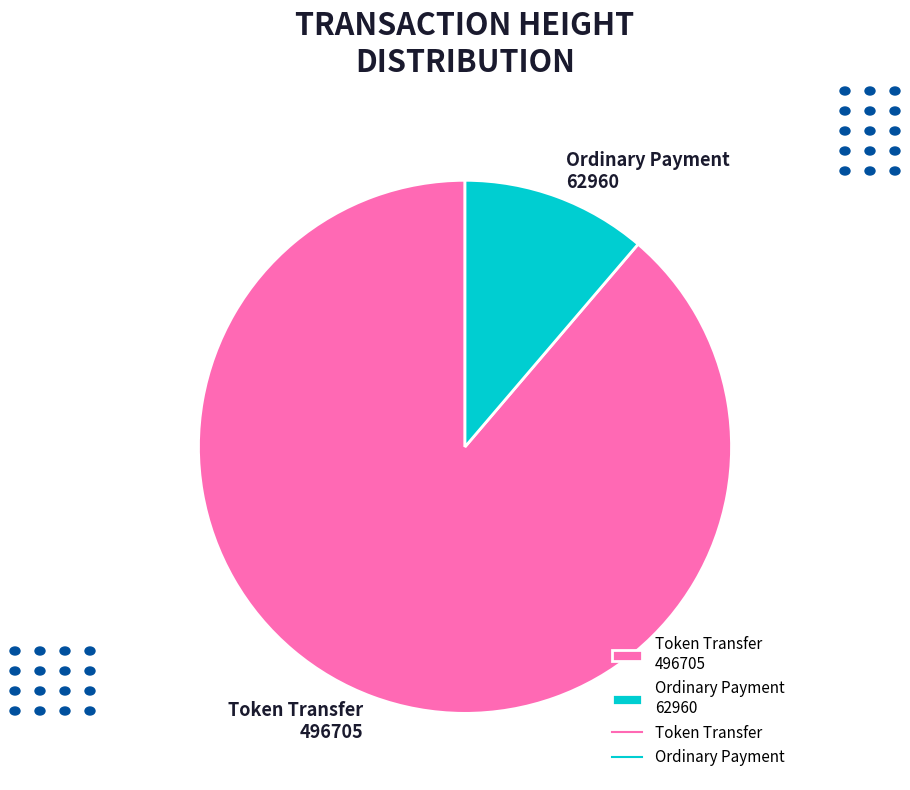

What is the smallest slice in the pie chart?

Ordinary Payment 62960